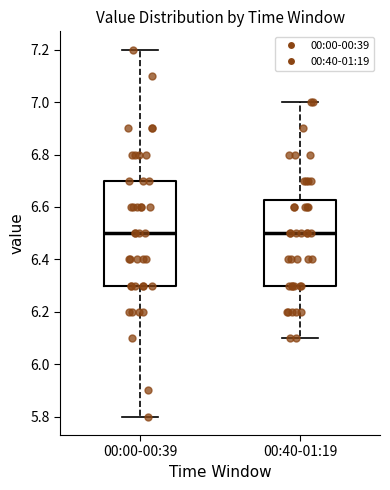

Reading left to right, read every box against the y-axis: the position of its median line, the range the box covers, and the ends of its whiskers. The values are not printed on the chart, so give them approximately, as read against the axis.

00:00-00:39: median 6.50, box 6.30 to 6.70, whiskers 5.80 to 7.20
00:40-01:19: median 6.50, box 6.30 to 6.62, whiskers 6.10 to 7.00